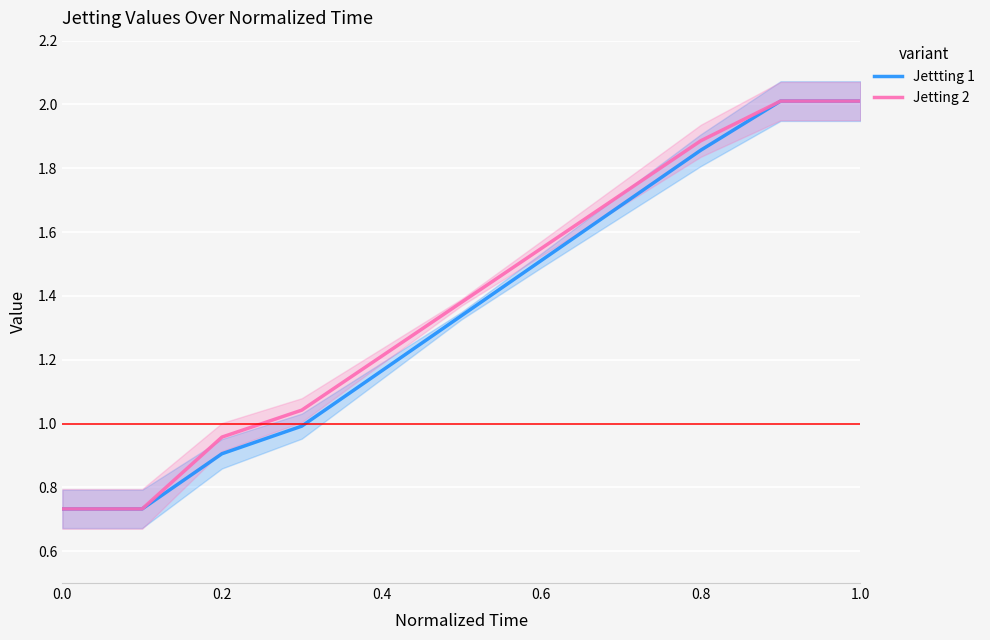

True or false: Jettting 1 has a value of 2.7 at 0.8.

False